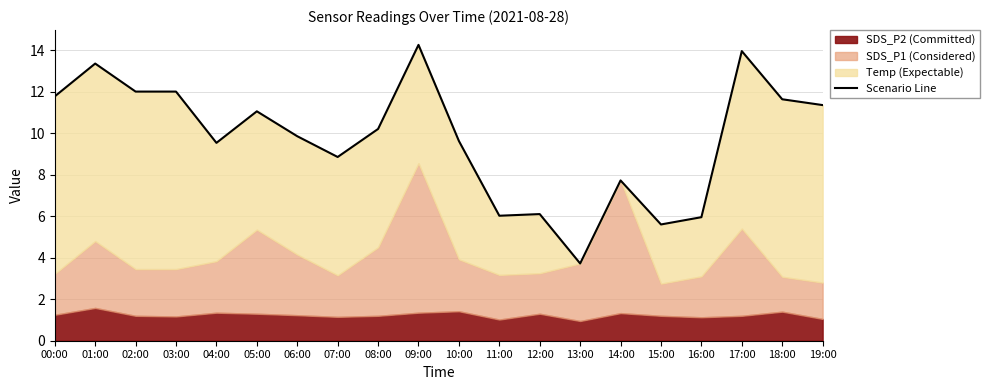

True or false: there are more than 2 points higher than both neighbors.

True